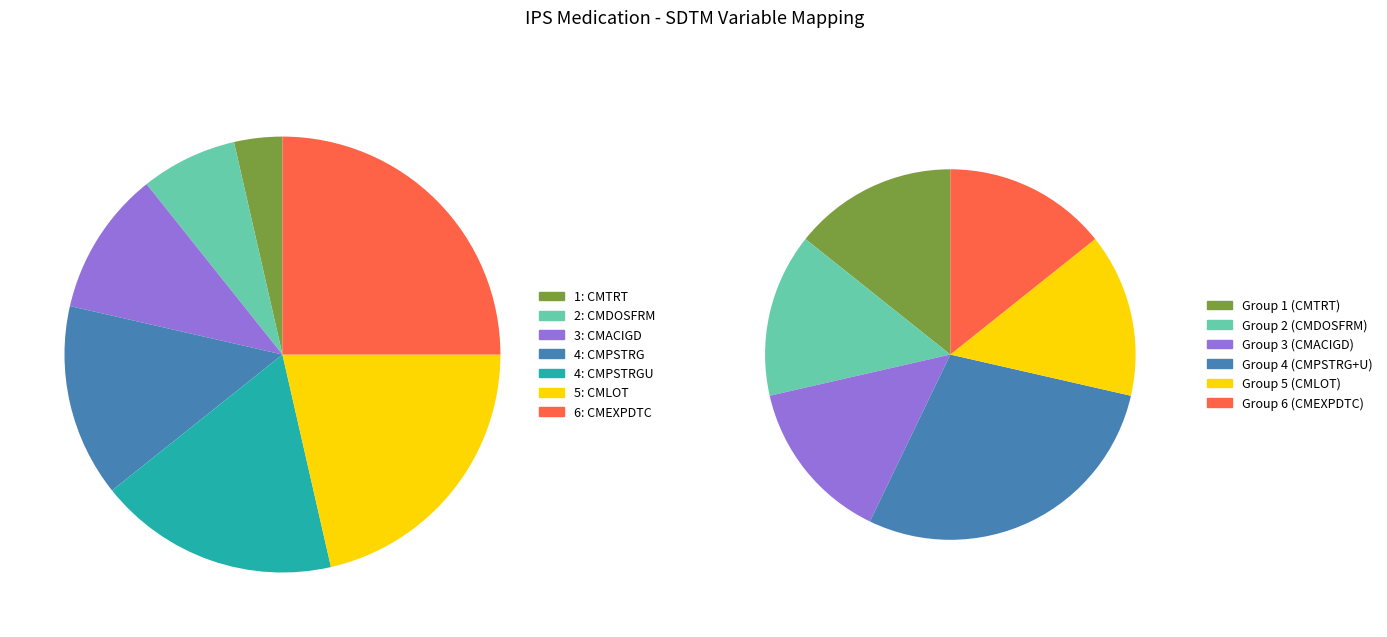

Rank the categories by value from highest to lowest.

6: CMEXPDTC, 5: CMLOT, 4: CMPSTRGU, 4: CMPSTRG, 3: CMACIGD, 2: CMDOSFRM, 1: CMTRT